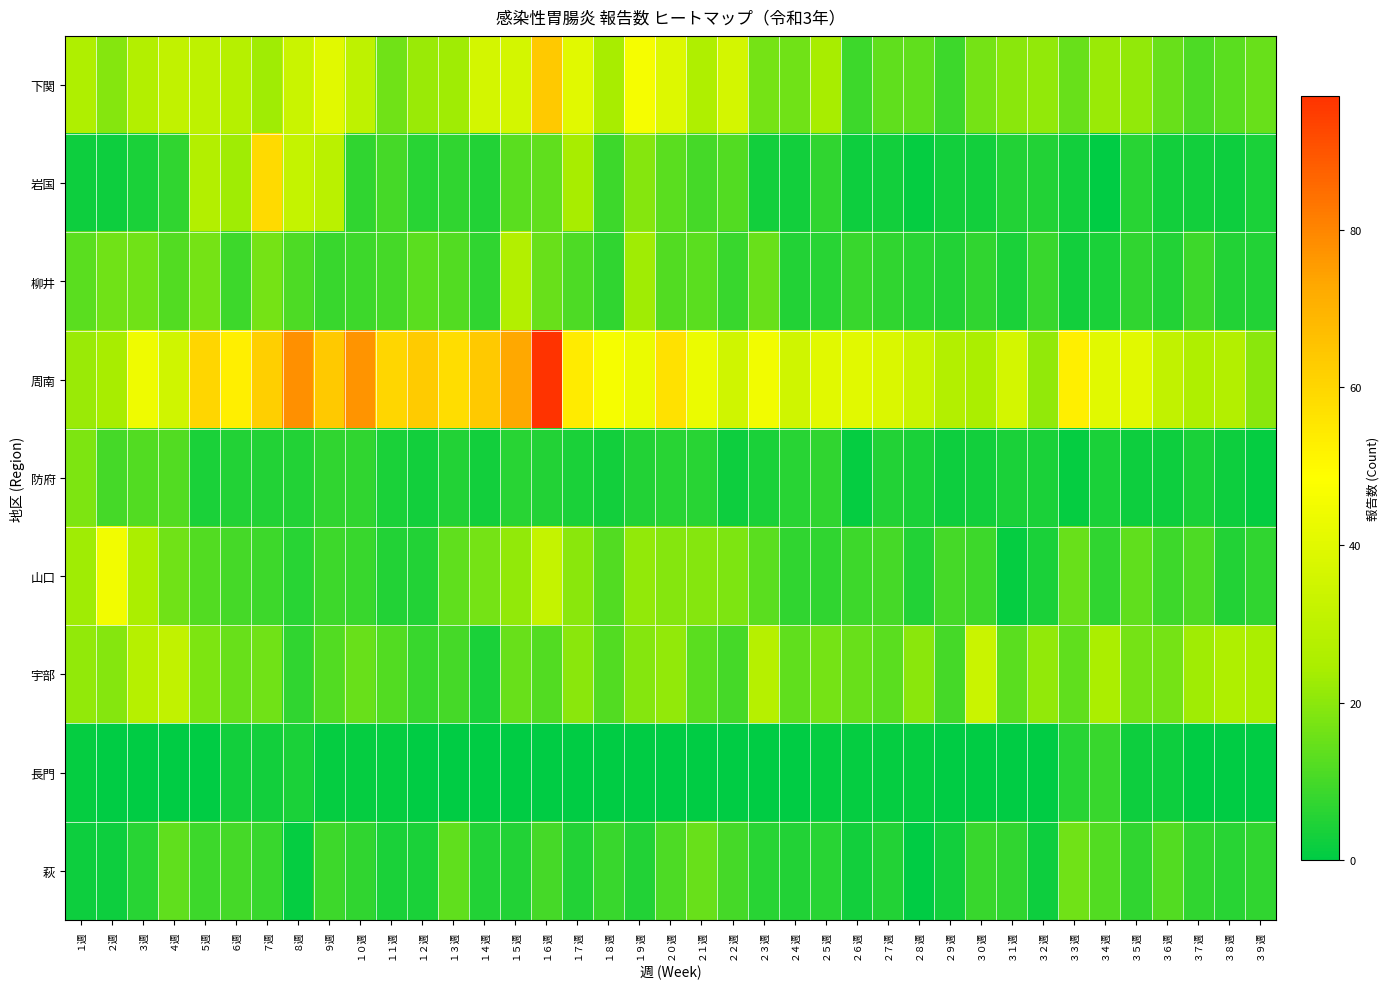

Reading left to right, what are all the values shown in this chart?

下関: １週=26	２週=19	３週=27	４週=31	５週=30	６週=28	７週=23	８週=33	９週=40	１０週=30	１１週=16	１２週=22	１３週=23	１４週=36	１５週=36	１６週=64	１７週=40	１８週=24	１９週=46	２０週=39	２１週=26	２２週=36	２３週=17	２４週=16	２５週=24	２６週=9	２７週=14	２８週=14	２９週=9	３０週=17	３１週=20	３２週=21	３３週=15	３４週=22	３５週=21	３６週=15	３７週=11	３８週=13	３９週=15
岩国: １週=2	２週=2	３週=4	４週=7	５週=27	６週=23	７週=59	８週=32	９週=29	１０週=7	１１週=10	１２週=6	１３週=7	１４週=5	１５週=13	１６週=14	１７週=24	１８週=9	１９週=19	２０週=13	２１週=10	２２週=12	２３週=3	２４週=3	２５週=7	２６週=2	２７週=3	２８週=1	２９週=3	３０週=3	３１週=5	３２週=5	３３週=3	３４週=0	３５週=6	３６週=3	３７週=3	３８週=2	３９週=4
柳井: １週=13	２週=16	３週=16	４週=12	５週=17	６週=9	７週=17	８週=11	９週=8	１０週=9	１１週=10	１２週=13	１３週=12	１４週=7	１５週=27	１６週=15	１７週=11	１８週=7	１９週=23	２０週=12	２１週=13	２２週=8	２３週=15	２４週=5	２５週=6	２６週=8	２７週=7	２８週=6	２９週=5	３０週=7	３１週=4	３２週=8	３３週=3	３４週=4	３５週=7	３６週=5	３７週=9	３８週=5	３９週=5
周南: １週=22	２週=24	３週=44	４週=35	５週=60	６週=53	７週=62	８週=78	９週=64	１０週=77	１１週=60	１２週=63	１３週=58	１４週=64	１５週=73	１６週=97	１７週=54	１８週=46	１９週=43	２０週=57	２１週=43	２２週=35	２３週=45	２４週=35	２５週=40	２６週=40	２７週=38	２８週=33	２９週=27	３０週=25	３１週=36	３２週=21	３３週=53	３４週=40	３５週=40	３６週=31	３７週=26	３８週=27	３９週=20
防府: １週=18	２週=10	３週=12	４週=12	５週=4	６週=5	７週=5	８週=5	９週=7	１０週=7	１１週=4	１２週=3	１３週=5	１４週=3	１５週=6	１６週=5	１７週=4	１８週=3	１９週=5	２０週=6	２１週=6	２２週=2	２３週=4	２４週=6	２５週=7	２６週=1	２７週=5	２８週=4	２９週=2	３０週=3	３１週=4	３２週=4	３３週=1	３４週=4	３５週=2	３６週=2	３７週=4	３８週=2	３９週=1
山口: １週=23	２週=45	３週=25	４週=16	５週=12	６週=10	７週=9	８週=6	９週=9	１０週=8	１１週=5	１２週=5	１３週=14	１４週=17	１５週=21	１６週=32	１７週=20	１８週=12	１９週=21	２０週=19	２１週=19	２２週=18	２３週=13	２４週=7	２５週=7	２６週=9	２７週=10	２８週=5	２９週=10	３０週=9	３１週=1	３２週=4	３３週=15	３４週=7	３５週=14	３６週=9	３７週=11	３８週=5	３９週=7
宇部: １週=21	２週=19	３週=28	４週=31	５週=18	６週=15	７週=16	８週=7	９週=12	１０週=15	１１週=12	１２週=8	１３週=10	１４週=4	１５週=15	１６週=12	１７週=20	１８週=12	１９週=19	２０週=21	２１週=13	２２週=10	２３週=28	２４週=14	２５週=17	２６週=15	２７週=13	２８週=20	２９週=10	３０週=33	３１週=13	３２週=21	３３週=14	３４週=25	３５週=17	３６週=17	３７週=23	３８週=26	３９週=25
長門: １週=1	２週=0	３週=0	４週=0	５週=0	６週=3	７週=3	８週=4	９週=1	１０週=1	１１週=1	１２週=0	１３週=0	１４週=0	１５週=0	１６週=0	１７週=0	１８週=0	１９週=0	２０週=0	２１週=0	２２週=0	２３週=0	２４週=0	２５週=1	２６週=1	２７週=1	２８週=1	２９週=0	３０週=0	３１週=0	３２週=0	３３週=6	３４週=8	３５週=2	３６週=2	３７週=0	３８週=0	３９週=0
萩: １週=2	２週=2	３週=6	４週=14	５週=9	６週=10	７週=8	８週=1	９週=9	１０週=7	１１週=4	１２週=4	１３週=14	１４週=5	１５週=5	１６週=10	１７週=5	１８週=8	１９週=5	２０週=11	２１週=15	２２週=10	２３週=6	２４週=5	２５週=6	２６週=3	２７週=5	２８週=0	２９週=3	３０週=8	３１週=7	３２週=2	３３週=16	３４週=12	３５週=7	３６週=12	３７週=7	３８週=6	３９週=7